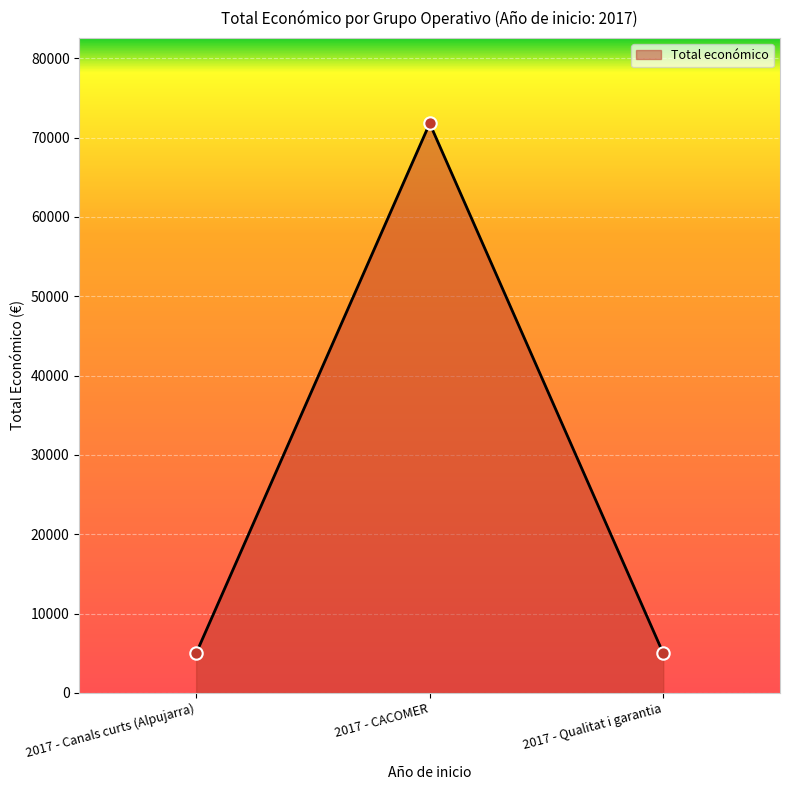

Approximately how many times larger is the value at 2017 - Qualitat i garantia compared to 2017 - CACOMER?

0.1